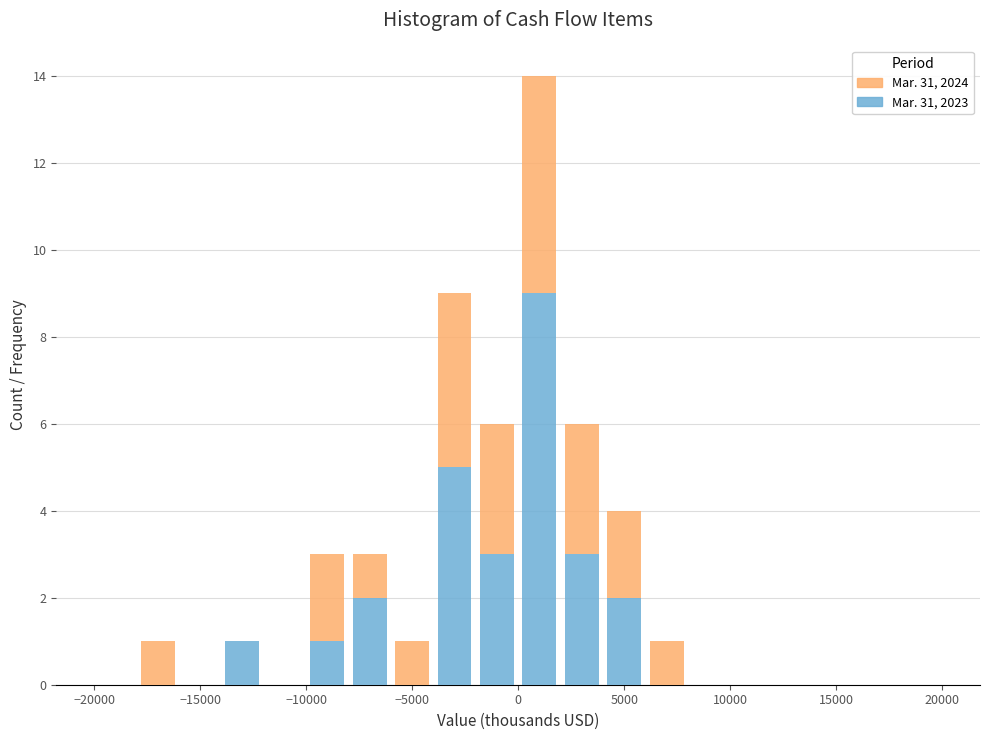

Which range on the x-axis has the tallest stacked bar (by total height)?

0 to 2000